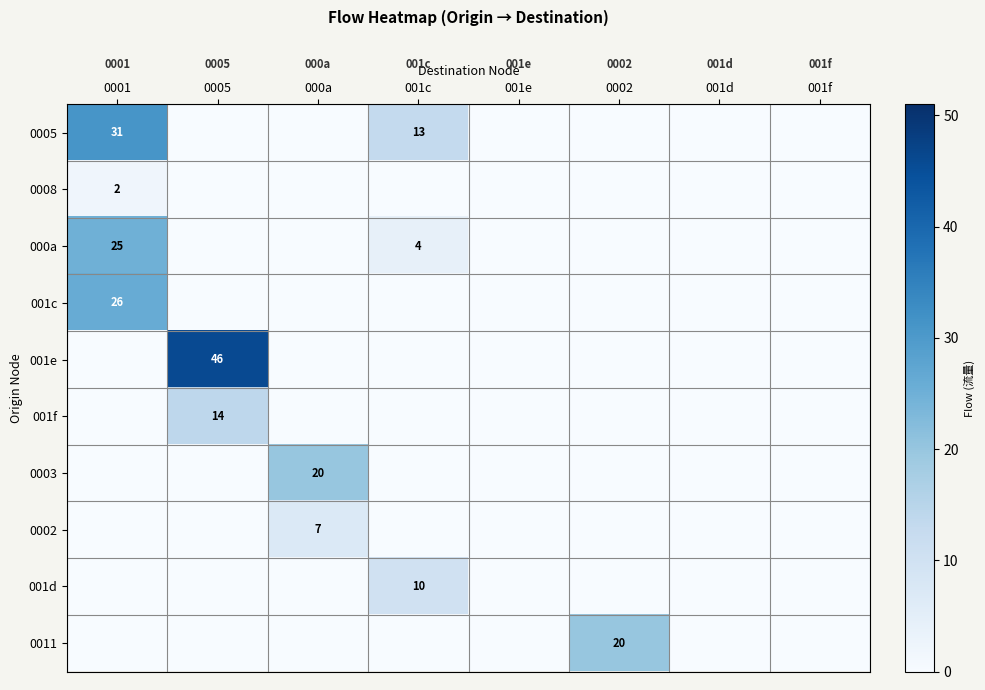

Which series changed the most between 001c and 001d?

0005